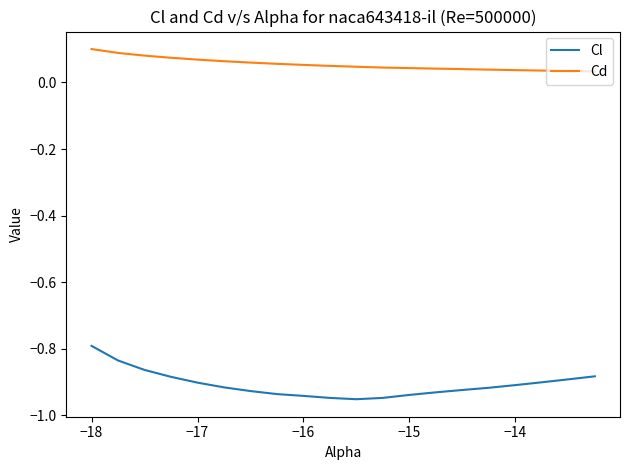

Which series has the widest spread of values?

Cl